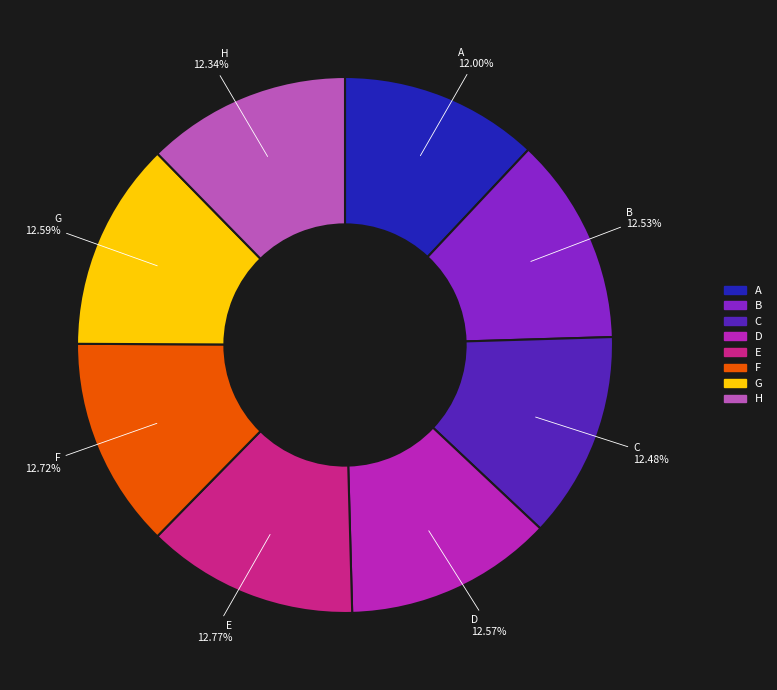

How many slices are in this pie chart?

8